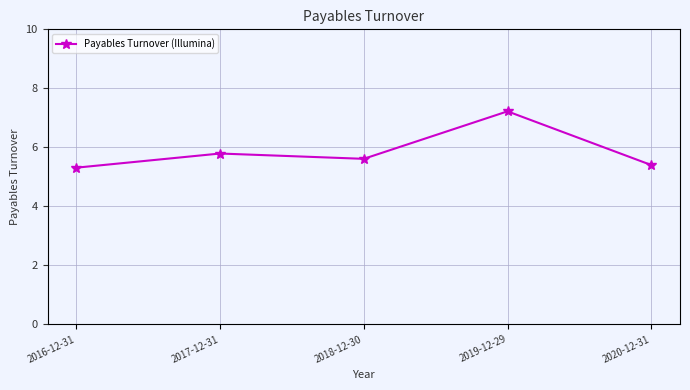

What is the minimum value shown in the chart?

5.3